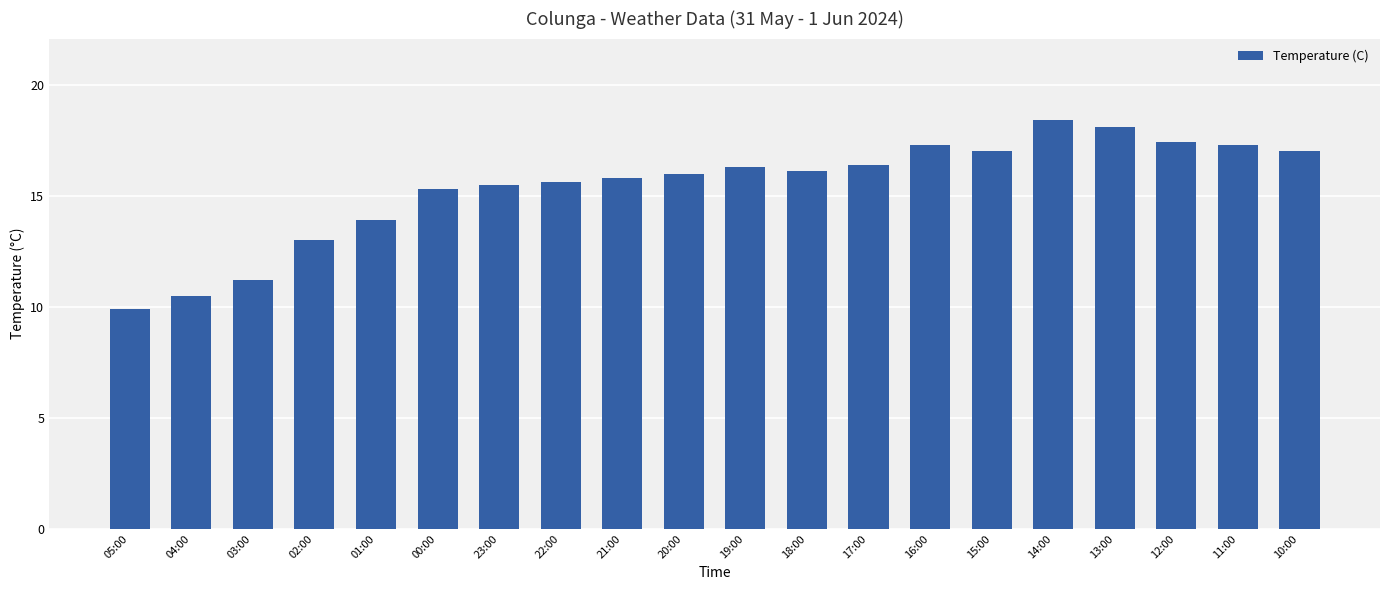

What is the difference between the maximum and second lowest values?

7.9